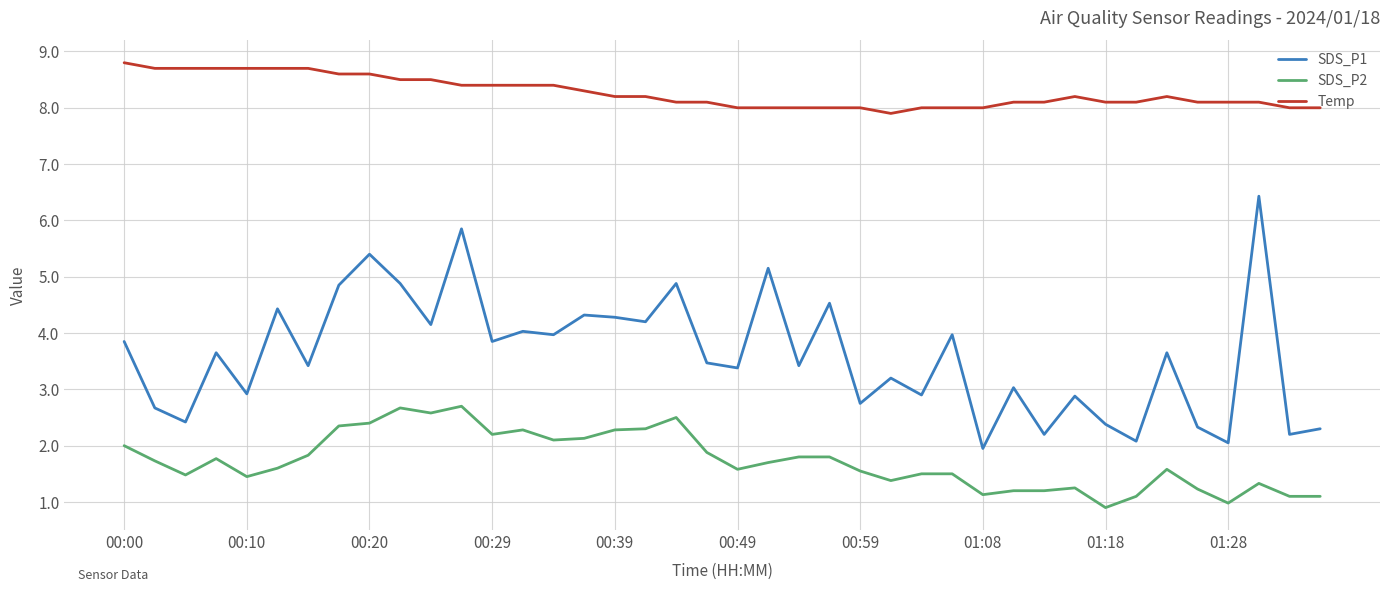

Which series has the largest total across all categories?

Temp